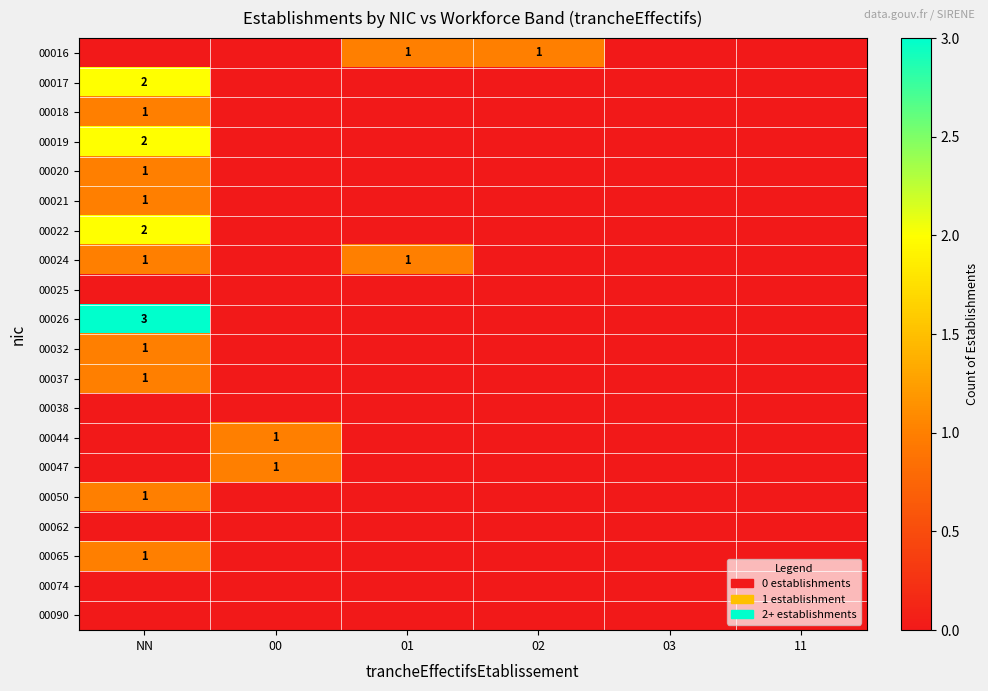

Which label corresponds to the smallest value in the chart?

NN